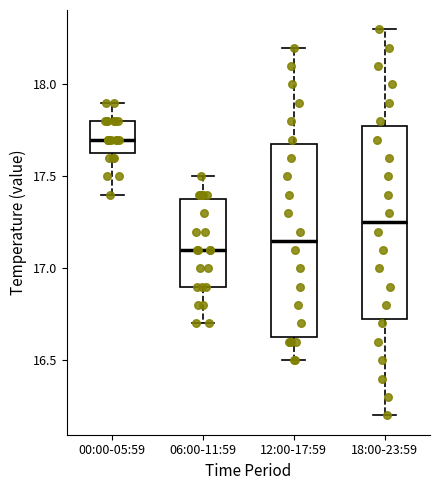

Where does the lower whisker of the box for 06:00-11:59 end on the y-axis? The values are not printed on the chart, so give them approximately, as read against the axis.

16.70